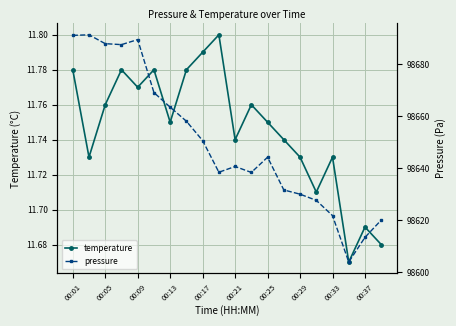

Is it true that temperature equals 2.9 at 00:05?

False